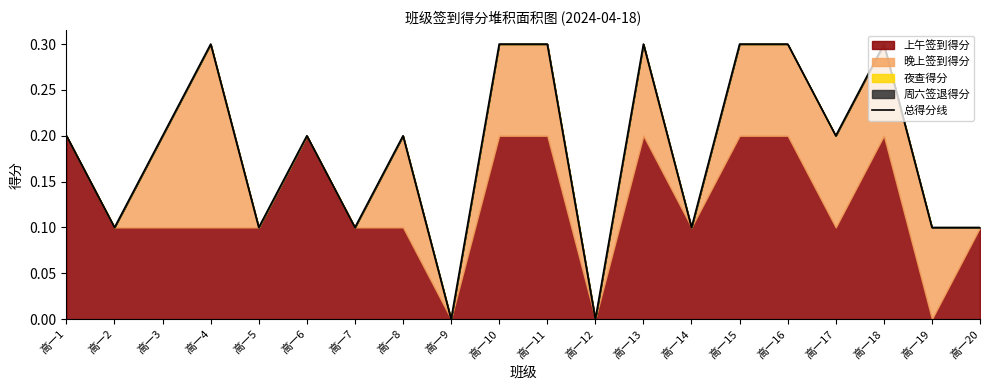

Is it true that the value at 高一16 is 0.1?

False